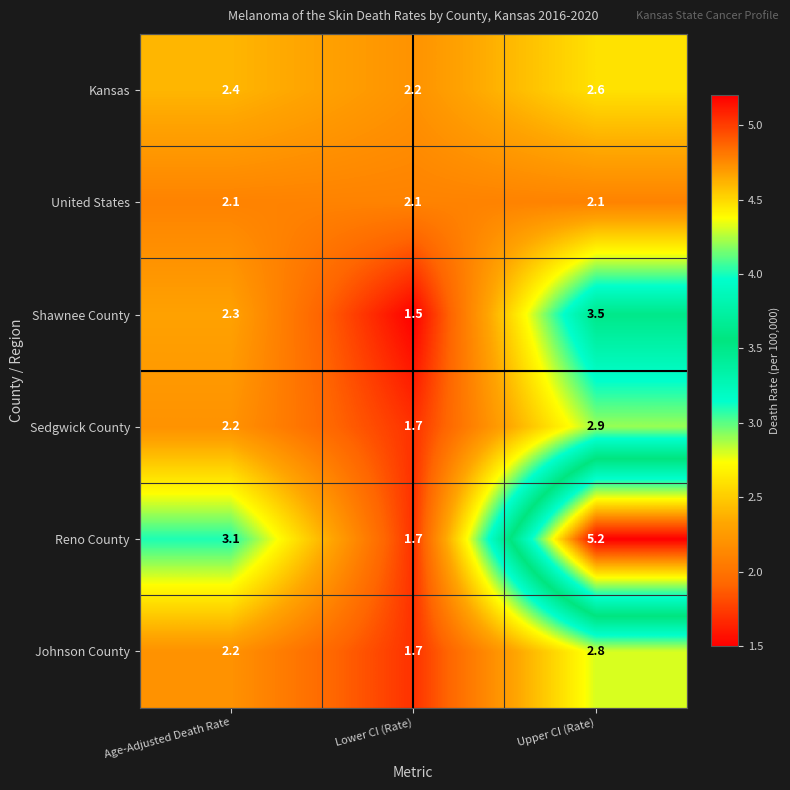

Reading right to left, what are all the values shown in this chart?

Kansas: 2.6	2.2	2.4
United States: 2.1	2.1	2.1
Shawnee County: 3.5	1.5	2.3
Sedgwick County: 2.9	1.7	2.2
Reno County: 5.2	1.7	3.1
Johnson County: 2.8	1.7	2.2